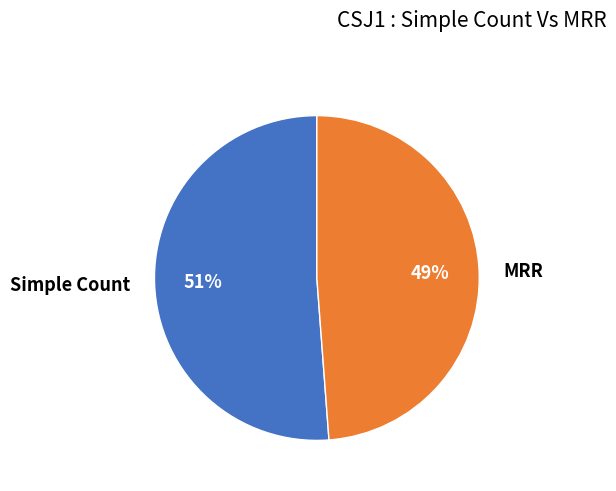

Count the number of slices in the pie.

2